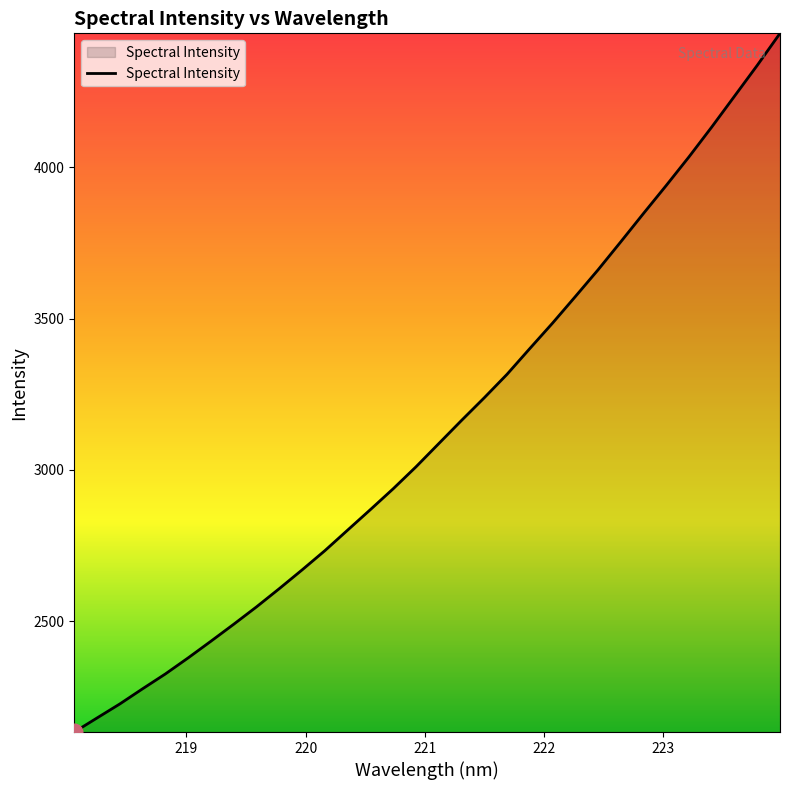

Reading left to right, transcribe all the data shown in this chart.

2132.9	2179.5	2225.9	2276.1	2325.1	2378.3	2433.4	2489.6	2547.0	2607.3	2669.2	2732.8	2800.8	2868.7	2937.6	3010.0	3086.8	3163.4	3238.5	3316.0	3401.2	3485.4	3573.0	3661.6	3754.4	3848.3	3940.8	4035.5	4134.1	4236.0	4338.0	4443.7